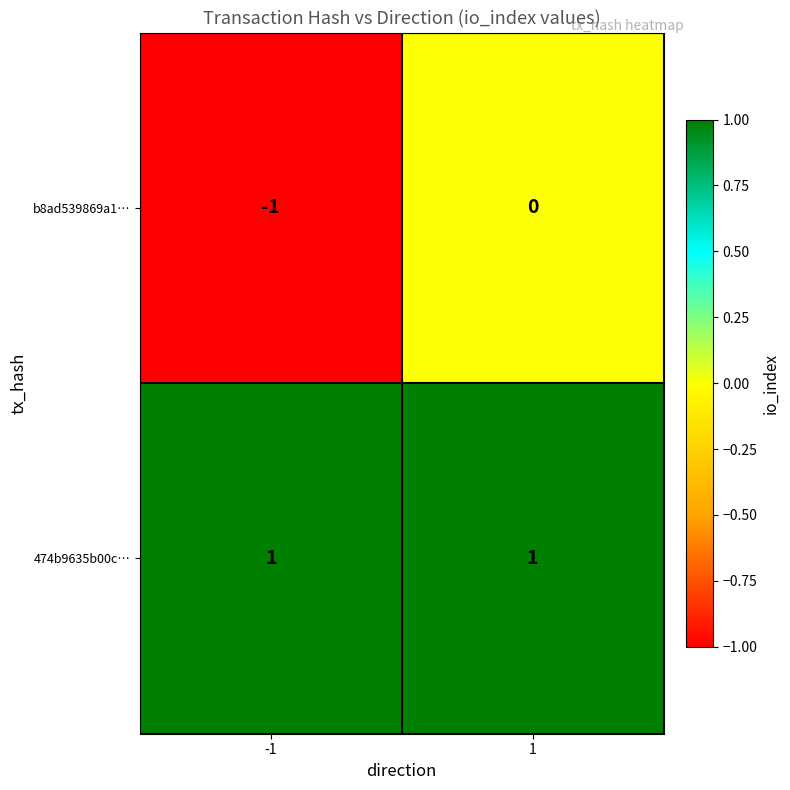

Which series has the largest total across all categories?

474b9635b00c…